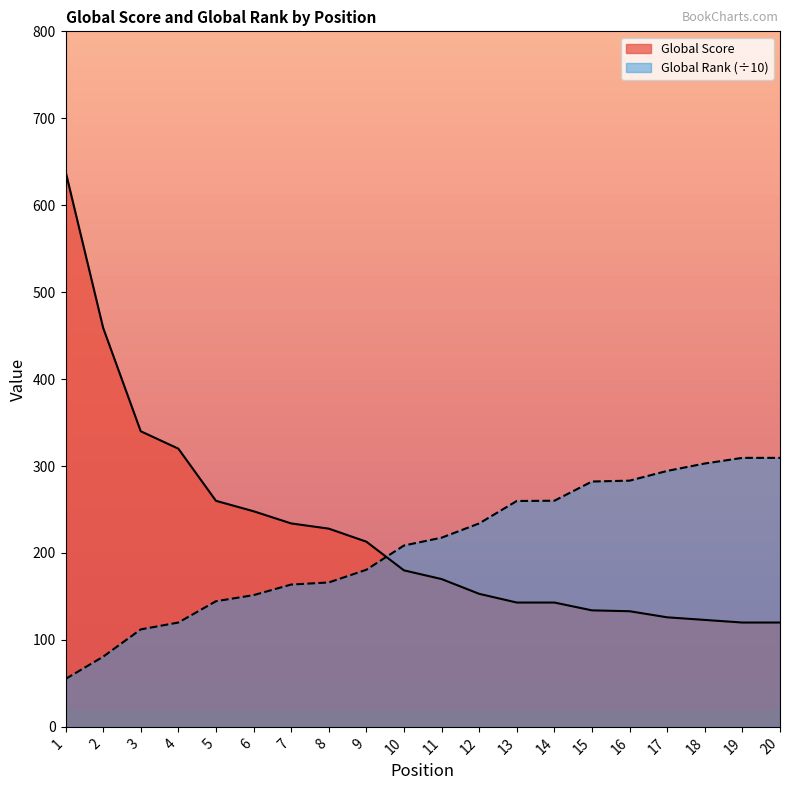

What is the total value across all series at 3?

452.1